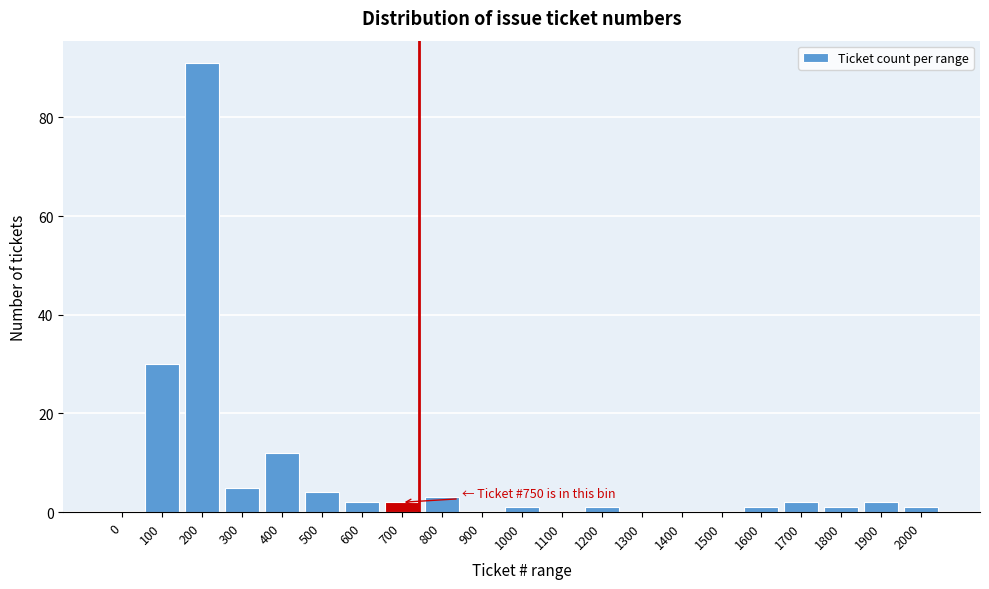

Reading left to right, transcribe all the data shown in this chart.

0=0	100=30	200=91	300=5	400=12	500=4	600=2	700=2	800=3	900=0	1000=1	1100=0	1200=1	1300=0	1400=0	1500=0	1600=1	1700=2	1800=1	1900=2	2000=1